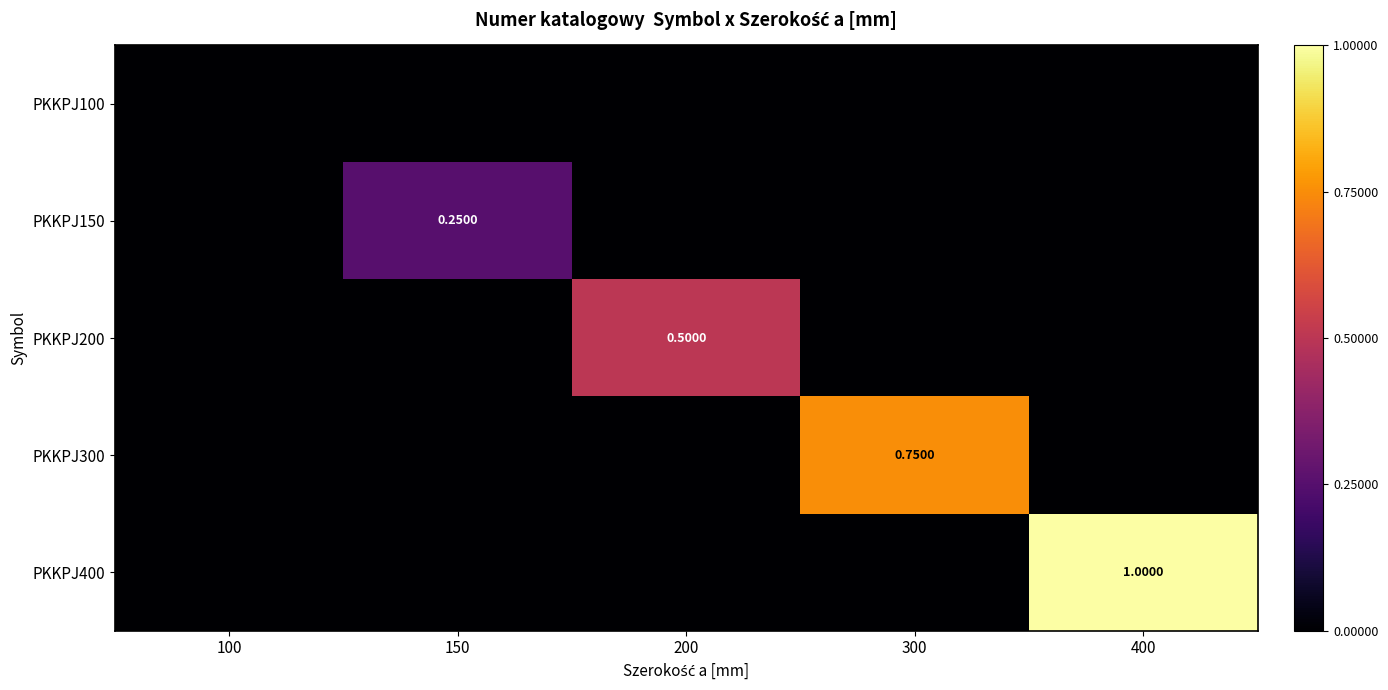

Rank the series at 150 from lowest to highest value.

PKKPJ100, PKKPJ200, PKKPJ300, PKKPJ400, PKKPJ150